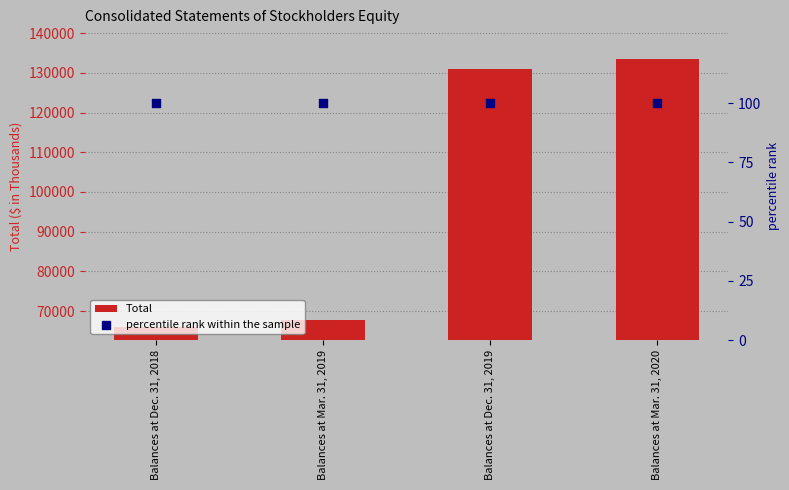

Is the value of Total at Balances at Dec. 31, 2019 greater than the value of percentile rank within the sample at Balances at Dec. 31, 2019?

Yes